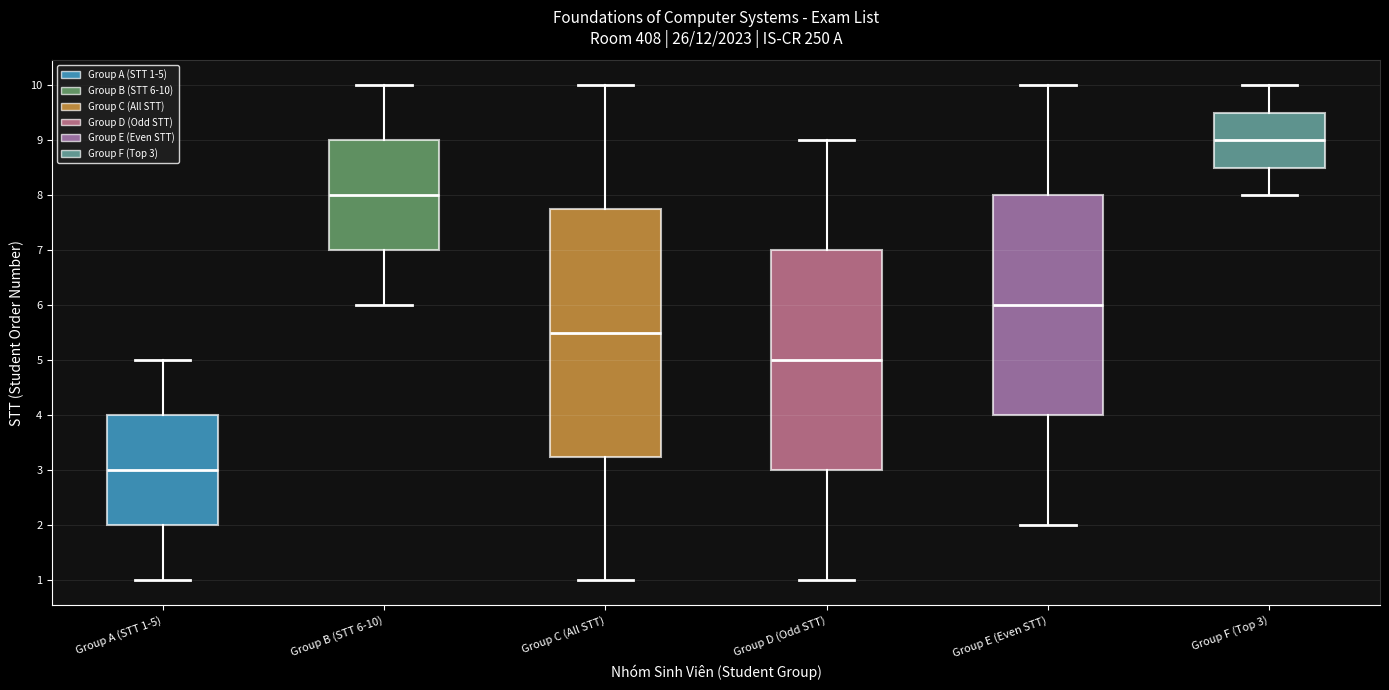

Which box has the highest median line?

Group F (Top 3)